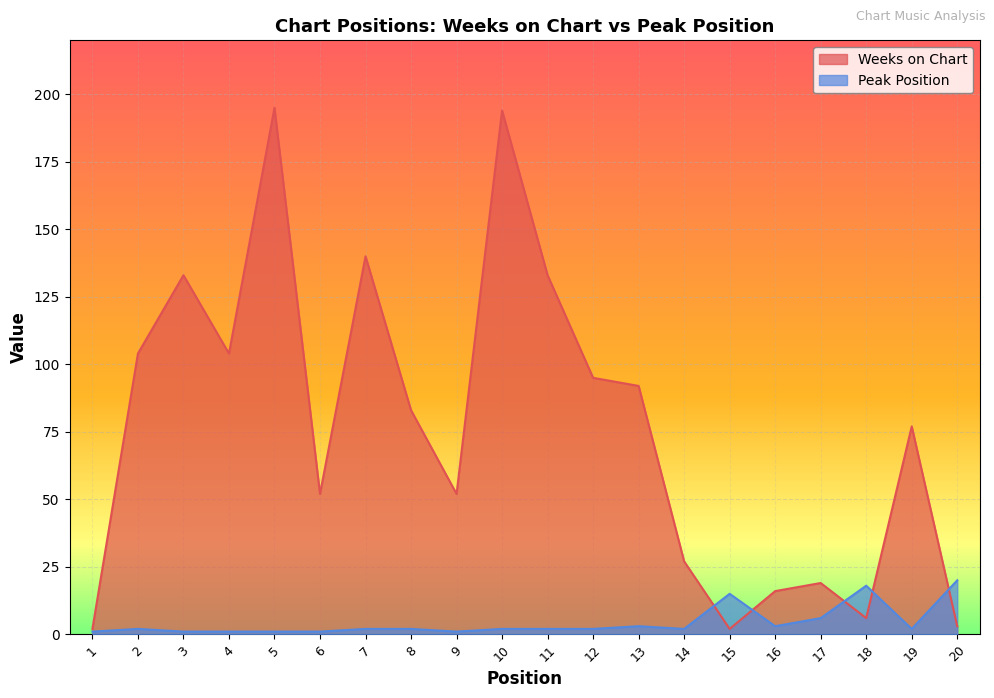

What is the sum of all Weeks on Chart values?

1529